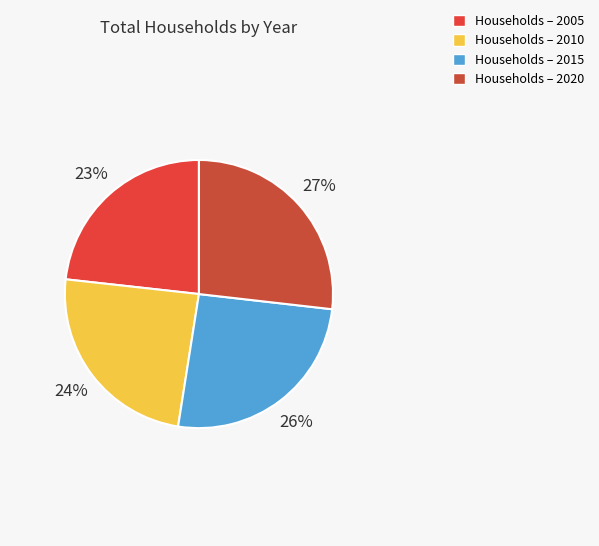

Which slice is the smallest?

Households – 2005